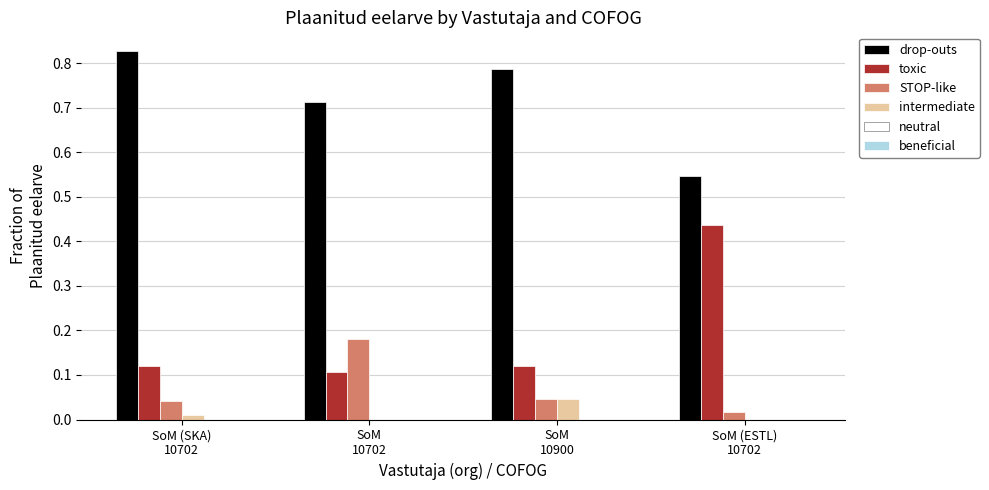

Which series has the largest total across all categories?

drop-outs